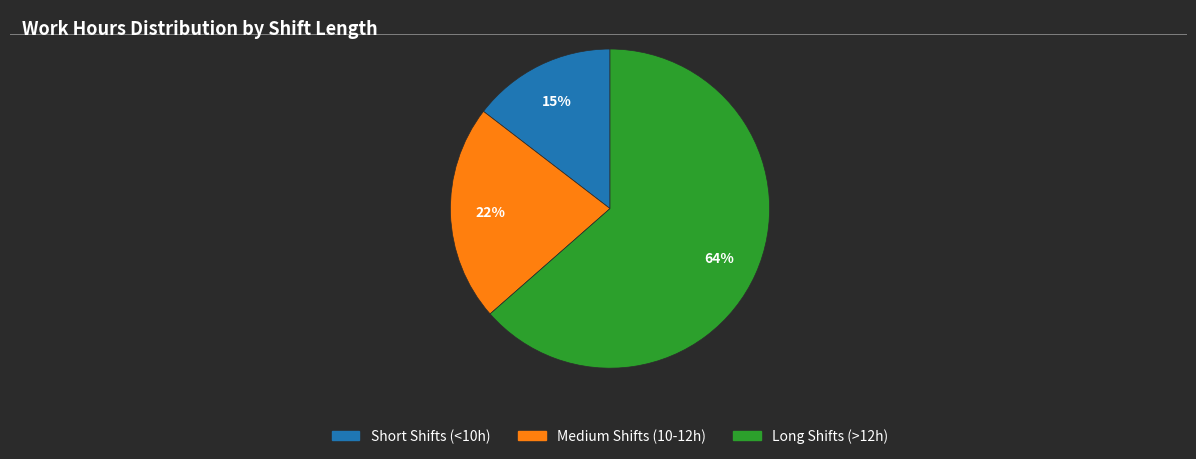

To the nearest percent, what is the difference between the largest and smallest slice percentages?

49%